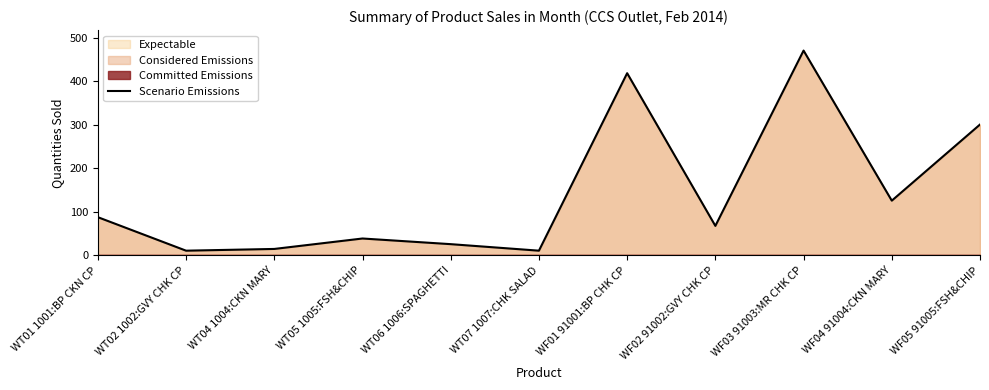

What is the sum of the values at WF02 91002:GVY CHK CP and WF01 91001:BP CHK CP?

487